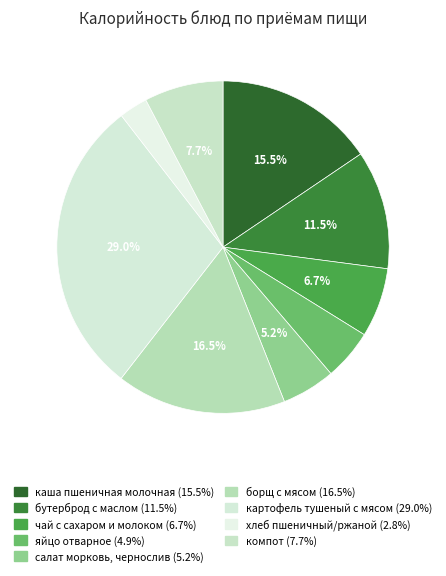

Does чай с сахаром и молоком represent more than half of the total?

No